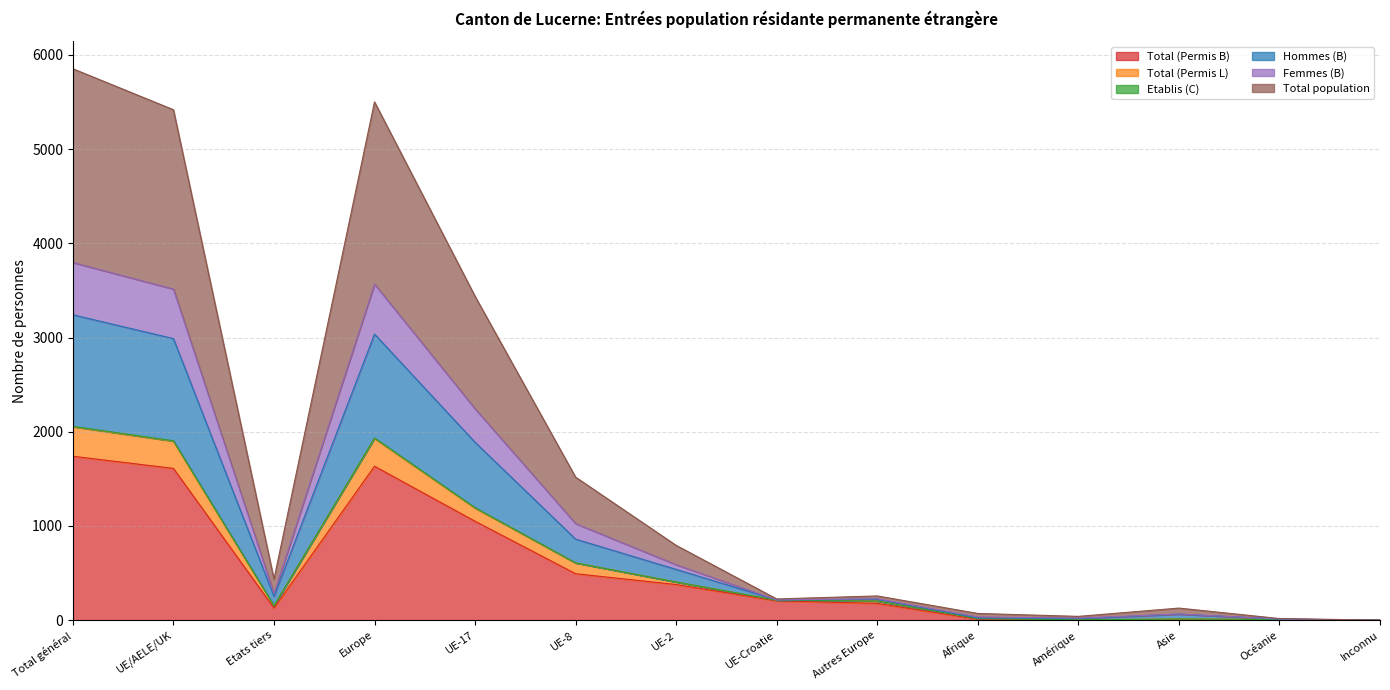

The Total (Permis B) series shows 713 at UE/AELE/UK. True or false?

False